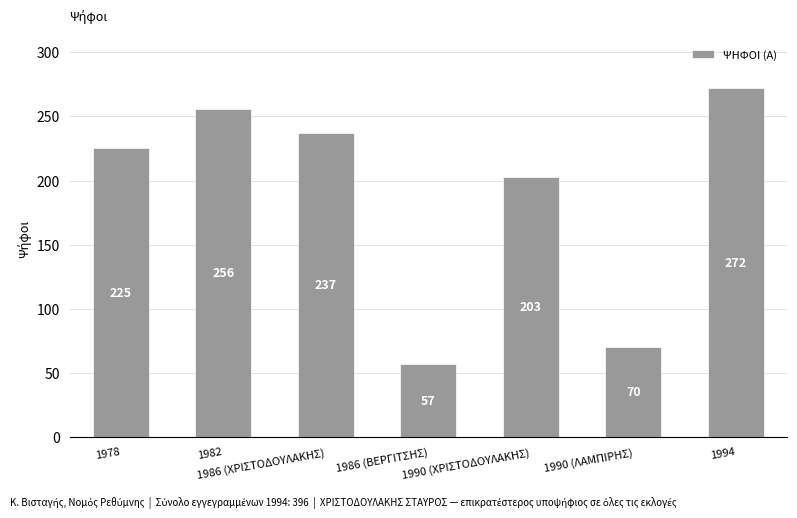

The chart shows a value of 364 at 1978. True or false?

False